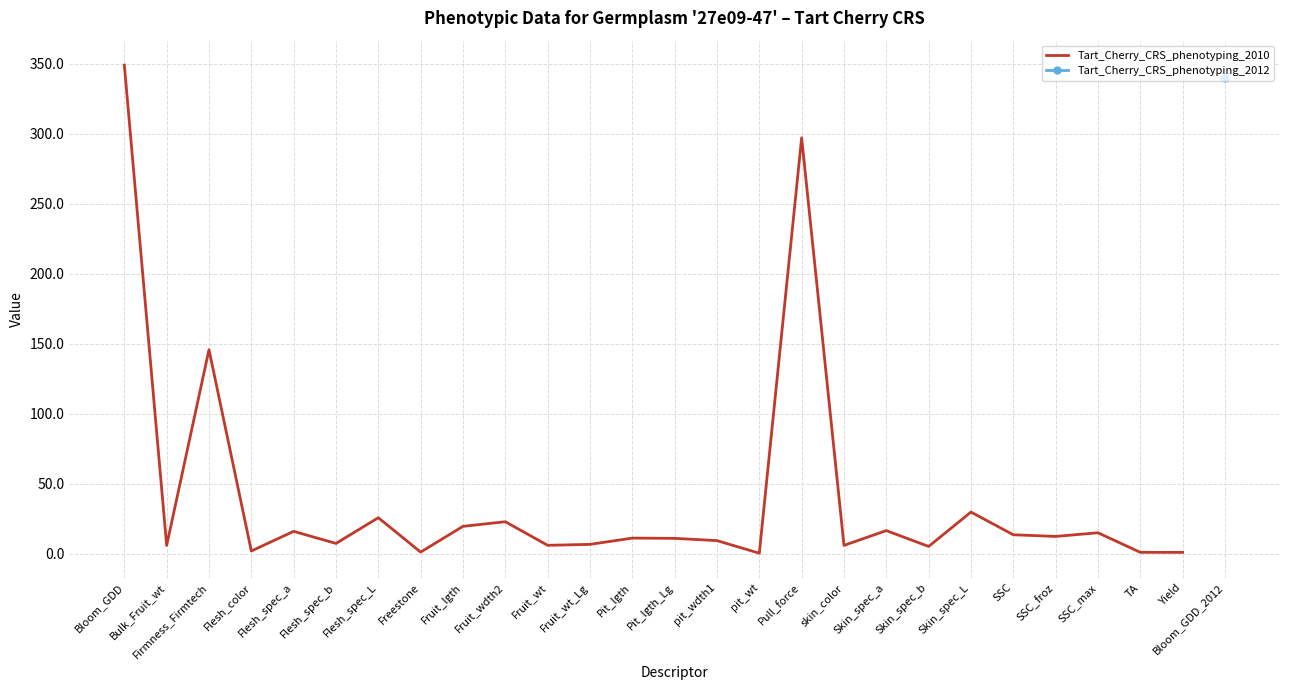

Where is the data nearest to the value 174?

Firmness_Firmtech